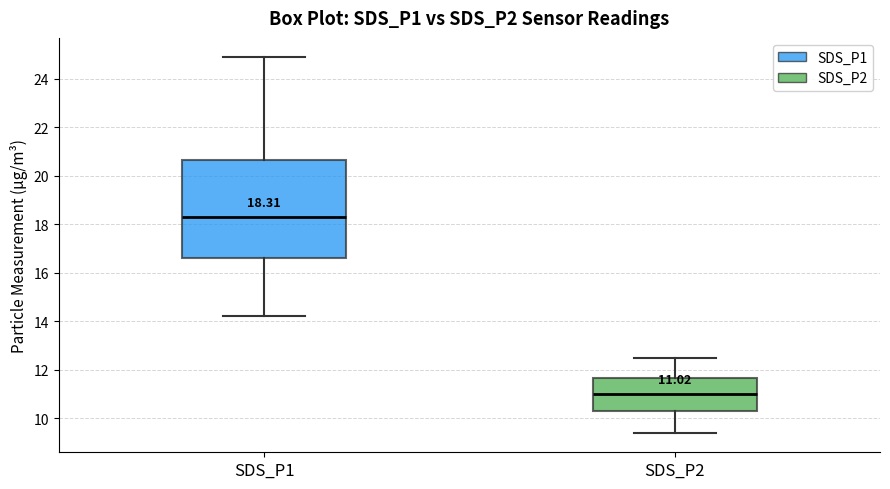

Which box has the lowest median line?

SDS_P2